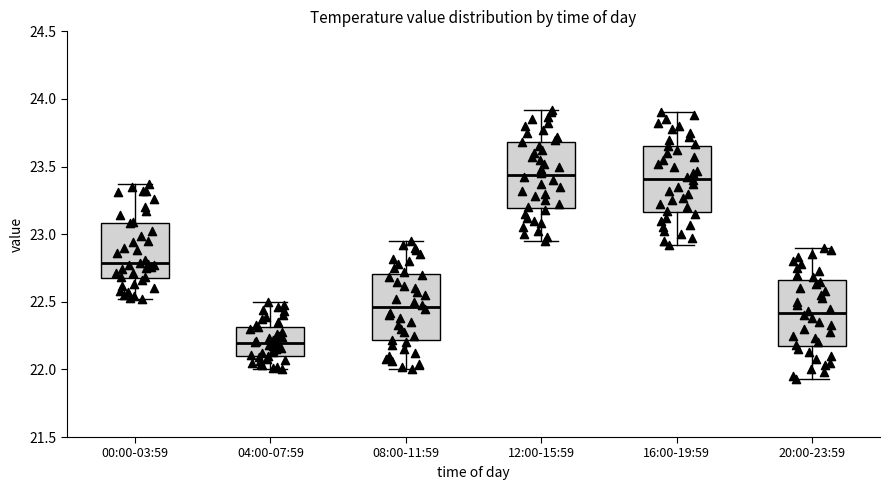

Where is the upper edge of the box for 12:00-15:59 on the y-axis? The values are not printed on the chart, so give them approximately, as read against the axis.

23.70